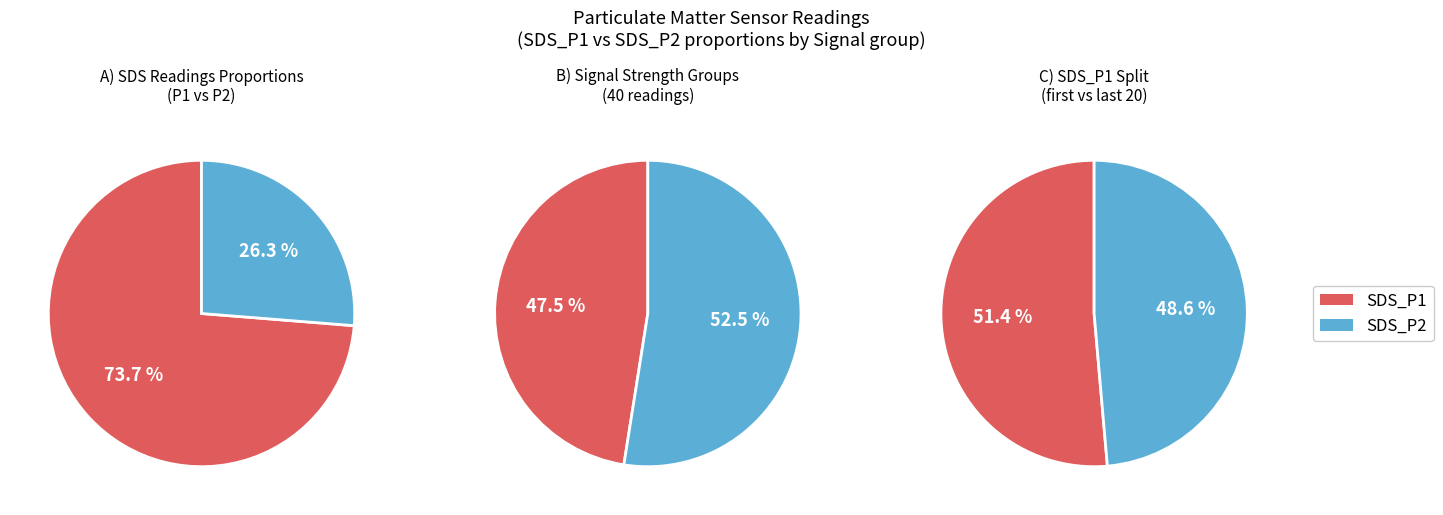

Rank the series at 22 from highest to lowest value.

SDS_P1, SDS_P2